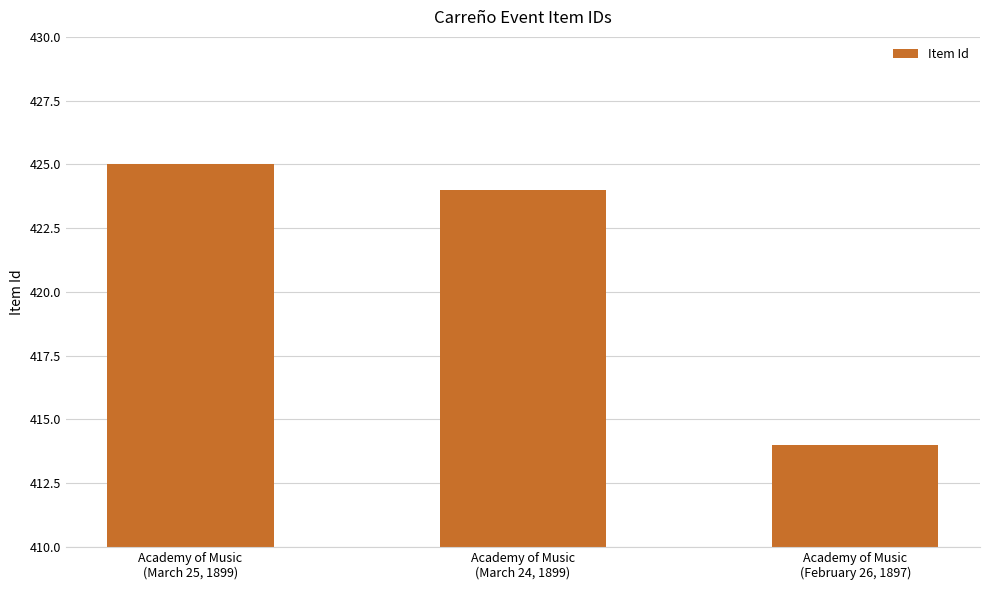

Which label corresponds to the smallest value in the chart?

Academy of Music
(February 26, 1897)